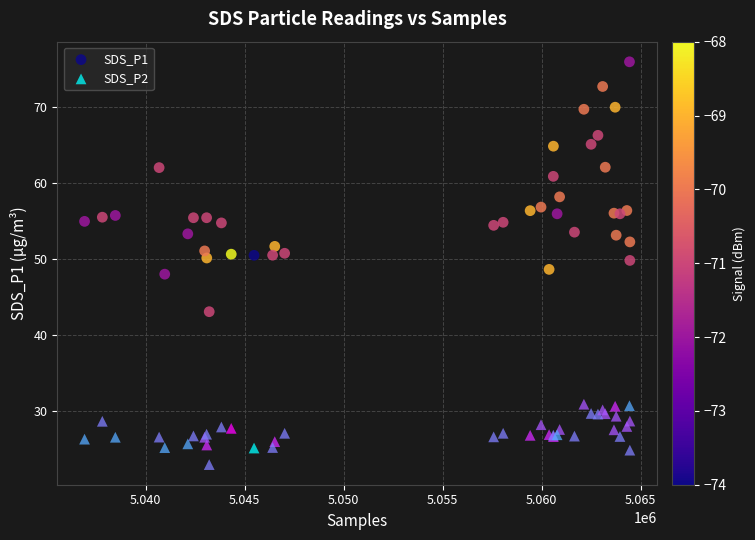

Which series reaches the minimum Y coordinate?

SDS_P2